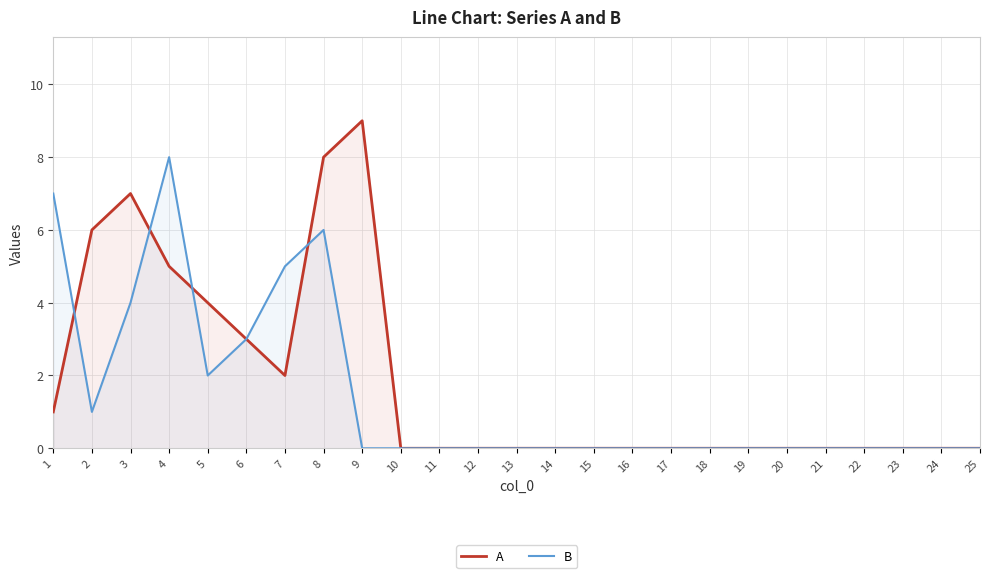

Between which two adjacent categories do B and A first intersect?

1 and 2